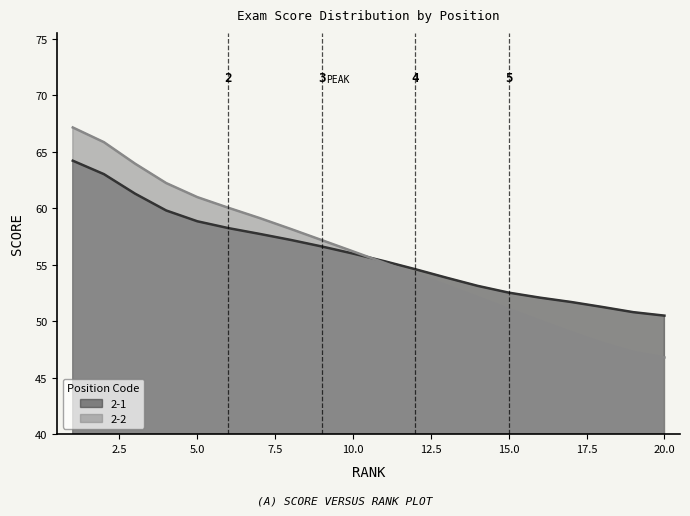

Between 15 and 18, which series saw the biggest shift?

2-2